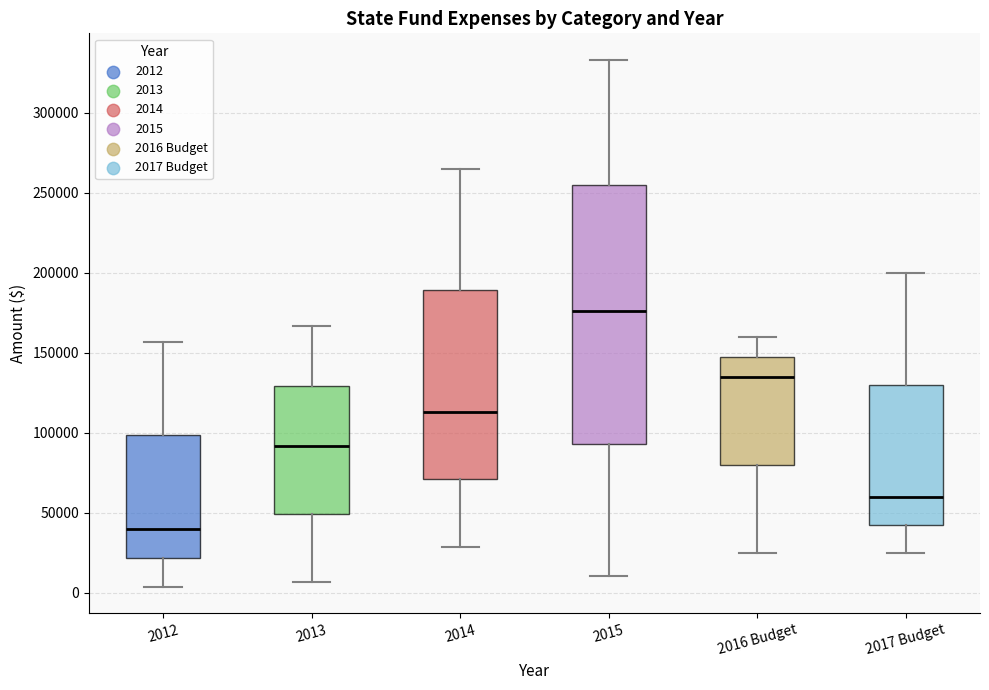

Reading left to right, read every box against the y-axis: the position of its median line, the range the box covers, and the ends of its whiskers. The values are not printed on the chart, so give them approximately, as read against the axis.

2012: median 40000, box 20000 to 100000, whiskers 5000 to 155000
2013: median 90000, box 50000 to 130000, whiskers 5000 to 165000
2014: median 115000, box 70000 to 190000, whiskers 30000 to 265000
2015: median 175000, box 95000 to 255000, whiskers 10000 to 335000
2016 Budget: median 135000, box 80000 to 145000, whiskers 25000 to 160000
2017 Budget: median 60000, box 45000 to 130000, whiskers 25000 to 200000